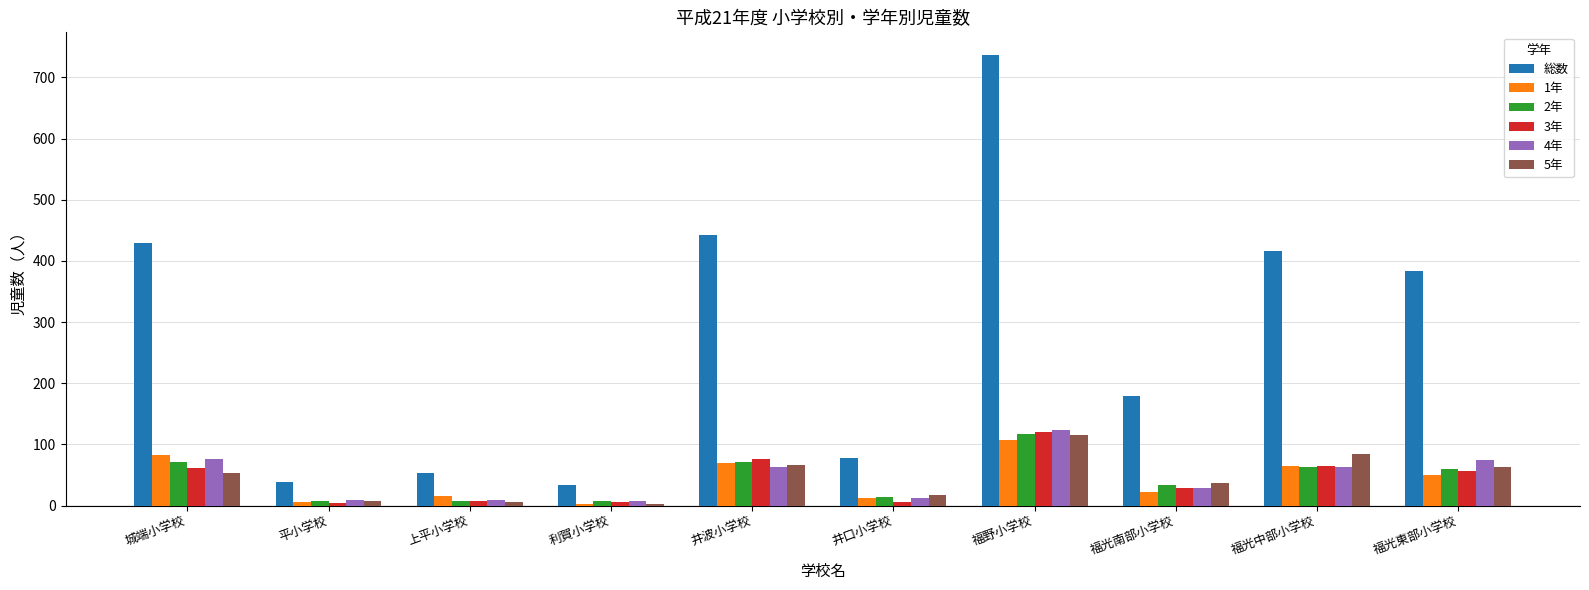

Is the value of 3年 at 福光東部小学校 greater than the value of 4年 at 井口小学校?

Yes